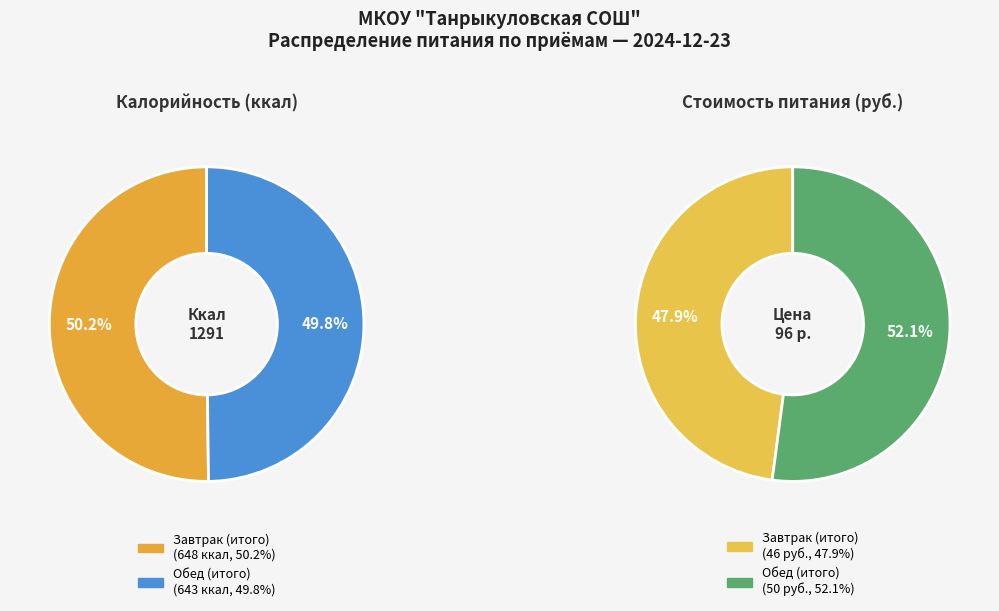

How many segments does this pie chart have?

2